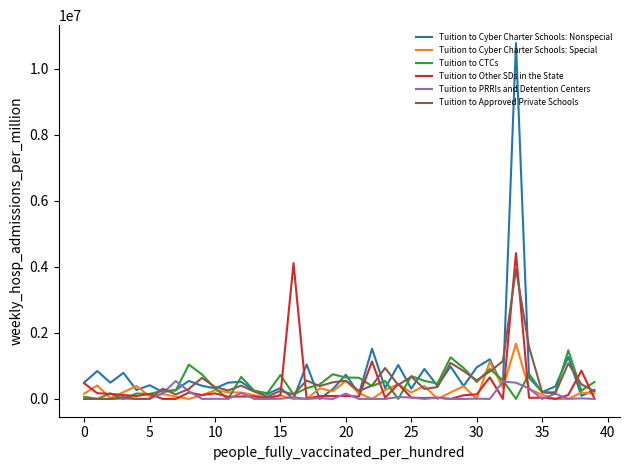

Which series has the widest spread of values?

Tuition to Cyber Charter Schools: Nonspecial